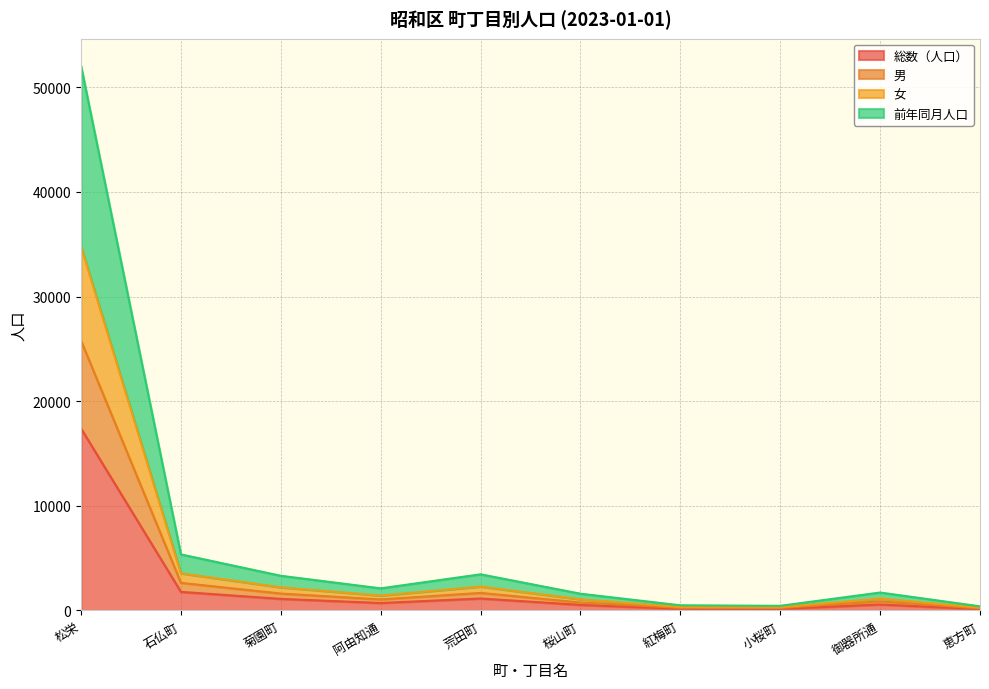

At which category is the sum across all series the highest?

松栄